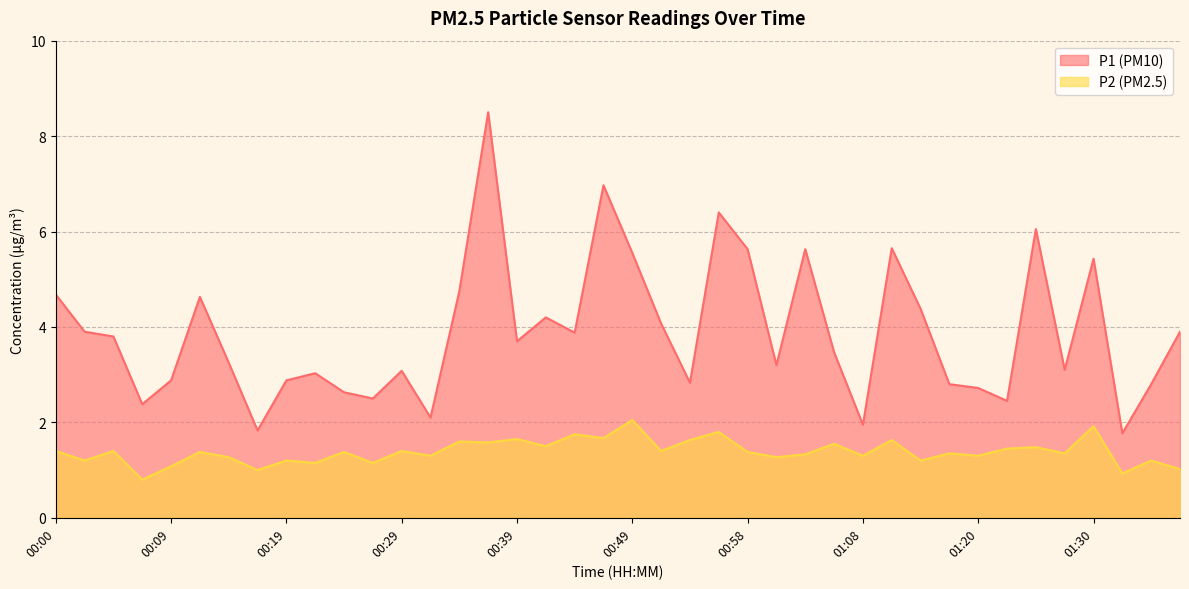

Rank the series by their average value, from lowest to highest.

P2, P1